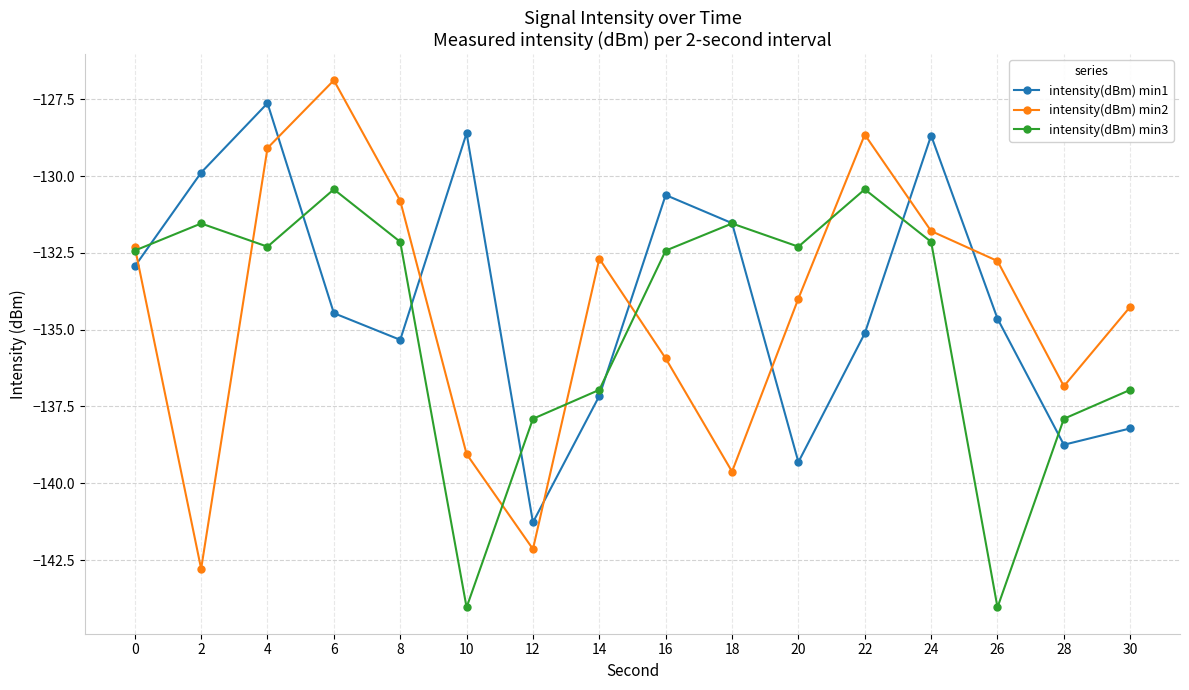

Rank the series by their average value, from lowest to highest.

intensity(dBm) min3, intensity(dBm) min2, intensity(dBm) min1